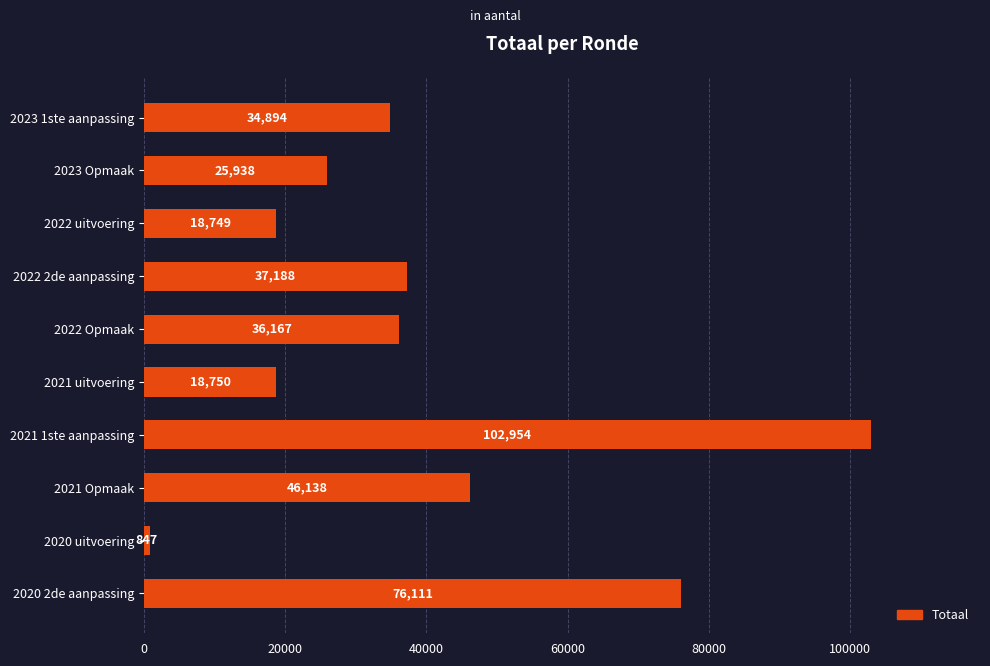

How many series are shown in this chart?

1